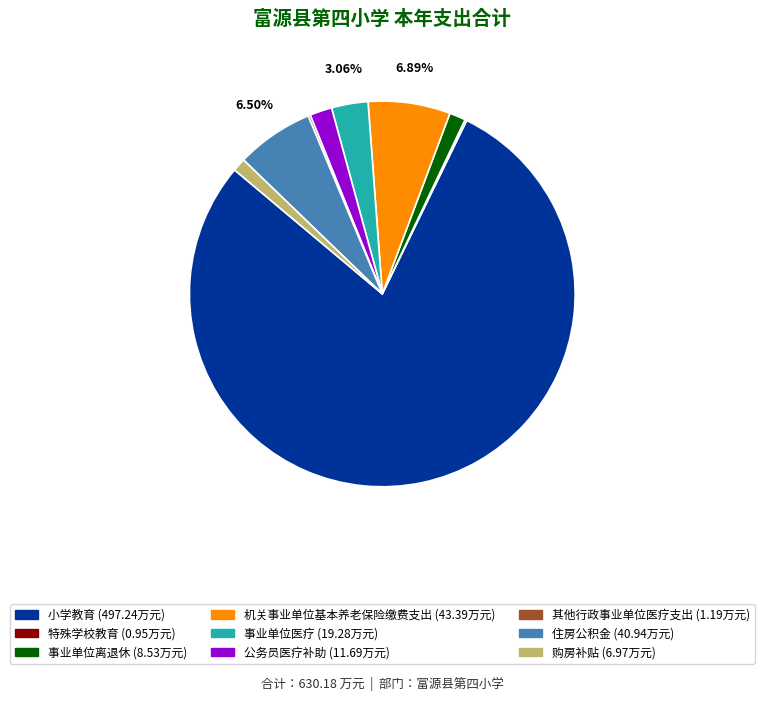

What is the largest slice in the pie chart?

小学教育